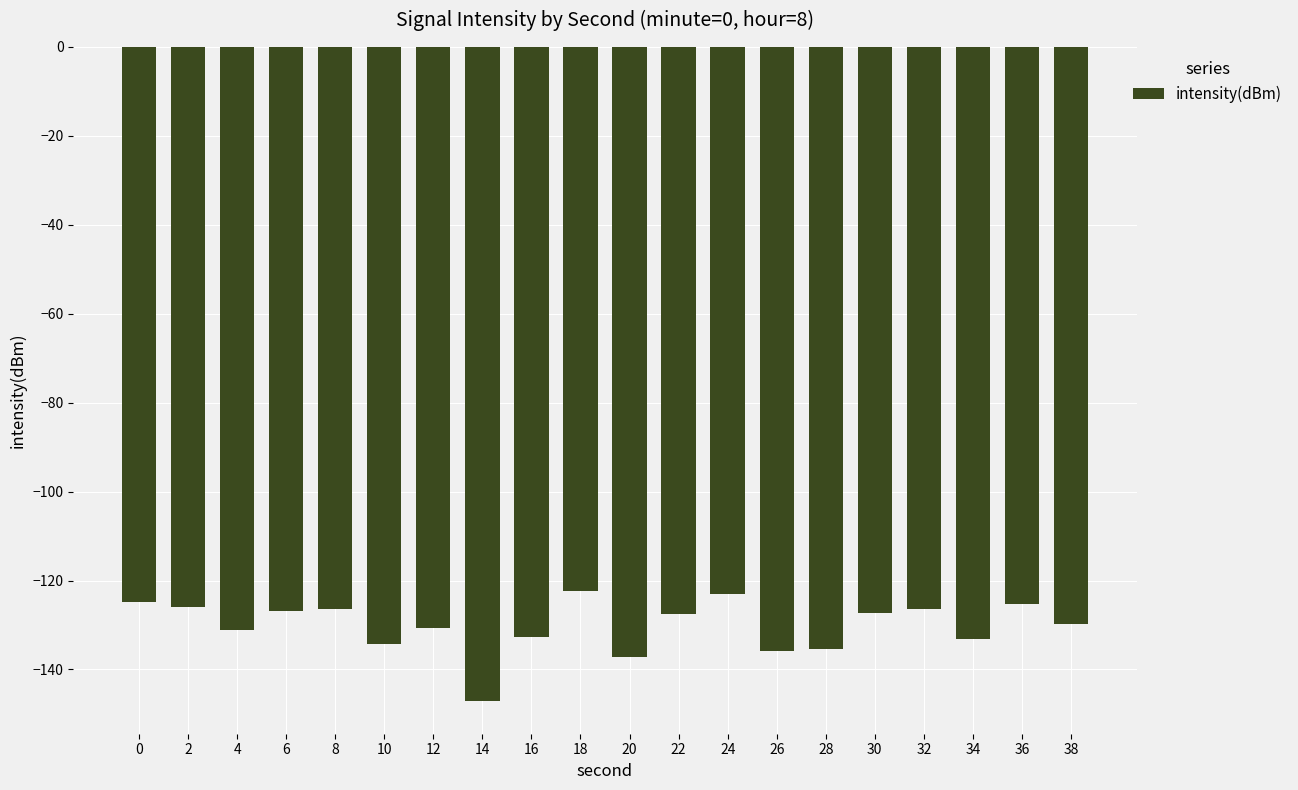

Is it true that the value at 14 is -231.8?

False